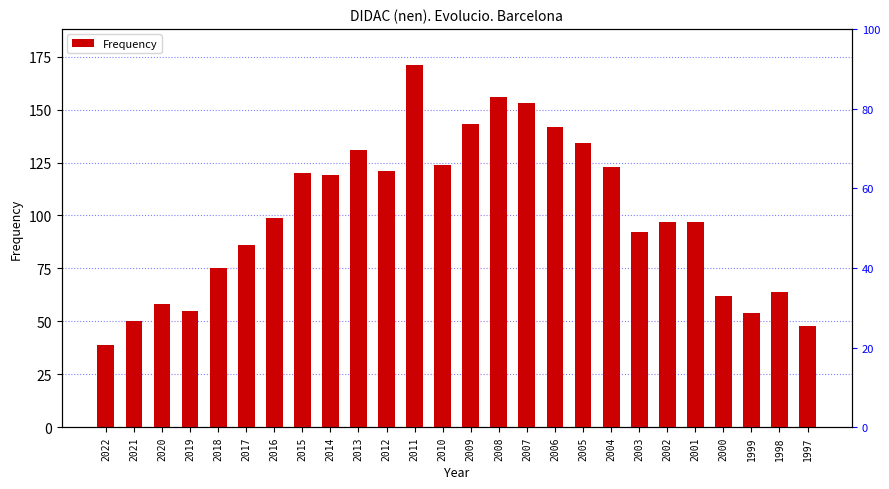

List the labels in order of value, smallest first.

2022, 1997, 2021, 1999, 2019, 2020, 2000, 1998, 2018, 2017, 2003, 2002, 2001, 2016, 2014, 2015, 2012, 2004, 2010, 2013, 2005, 2006, 2009, 2007, 2008, 2011